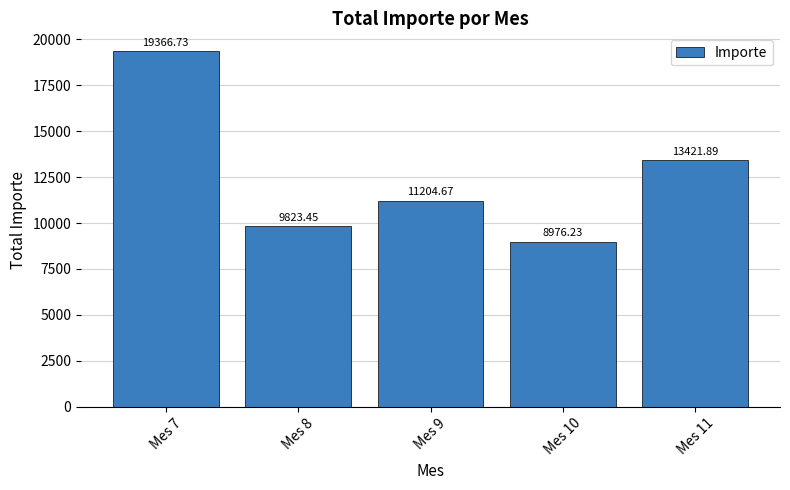

Reading right to left, what are all the values shown in this chart?

13421.9	8976.2	11204.7	9823.5	19366.7